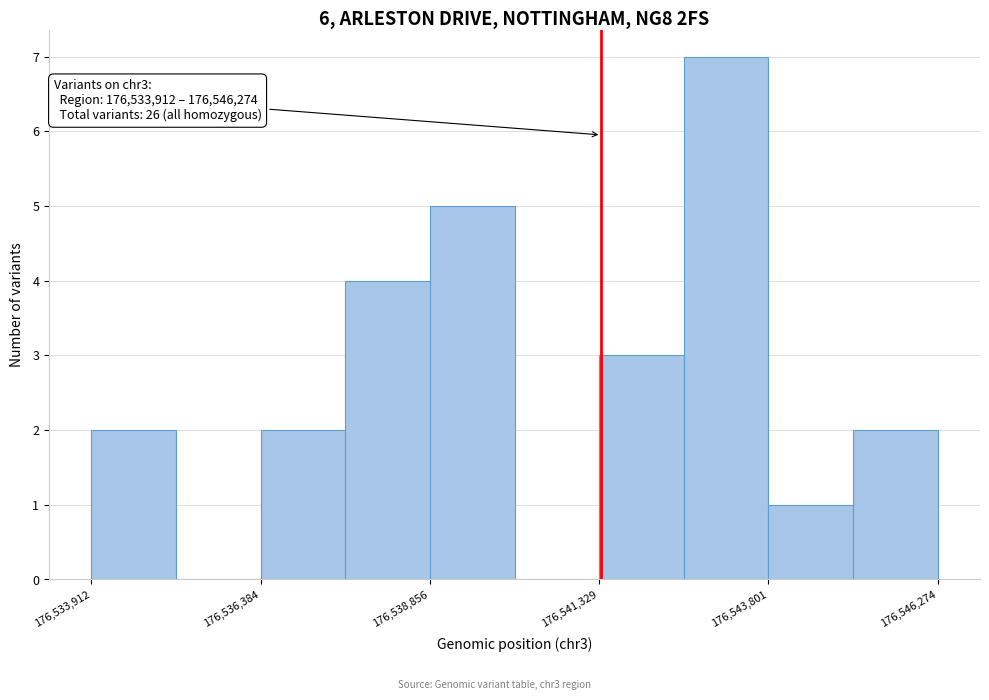

Read against the x-axis, roughly where is the centre of the tallest bar?

176543000